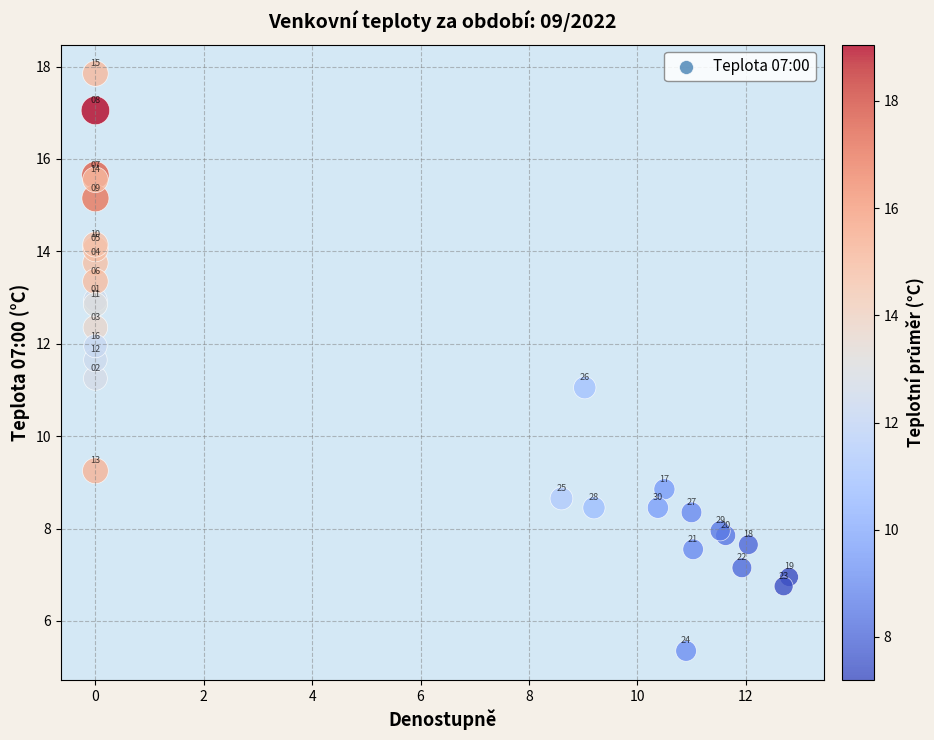

What Y value in the scatter plot is closest to 11?

11.1